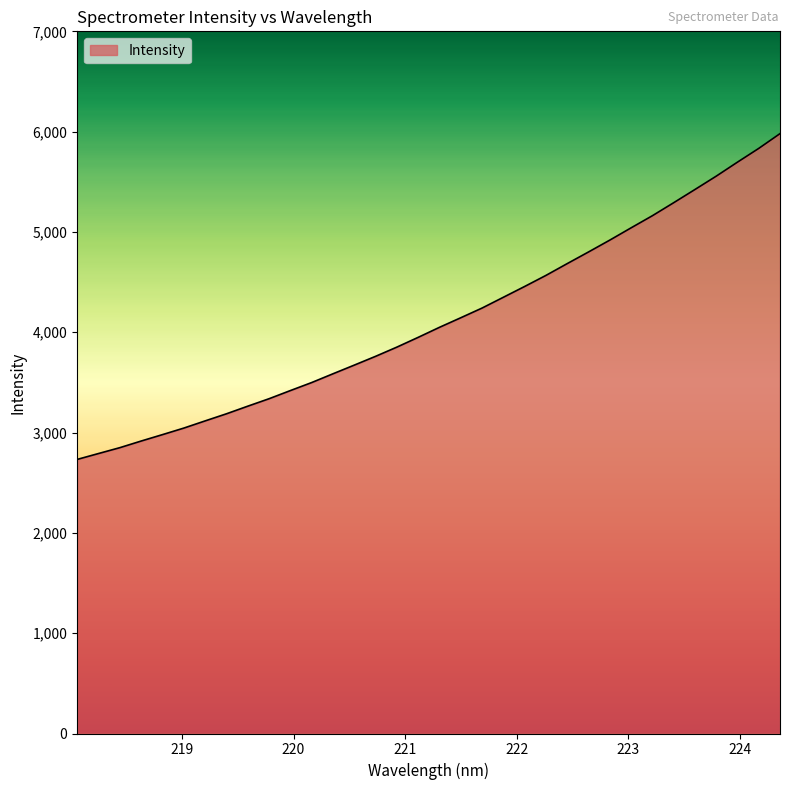

How many lines are shown in the chart?

1